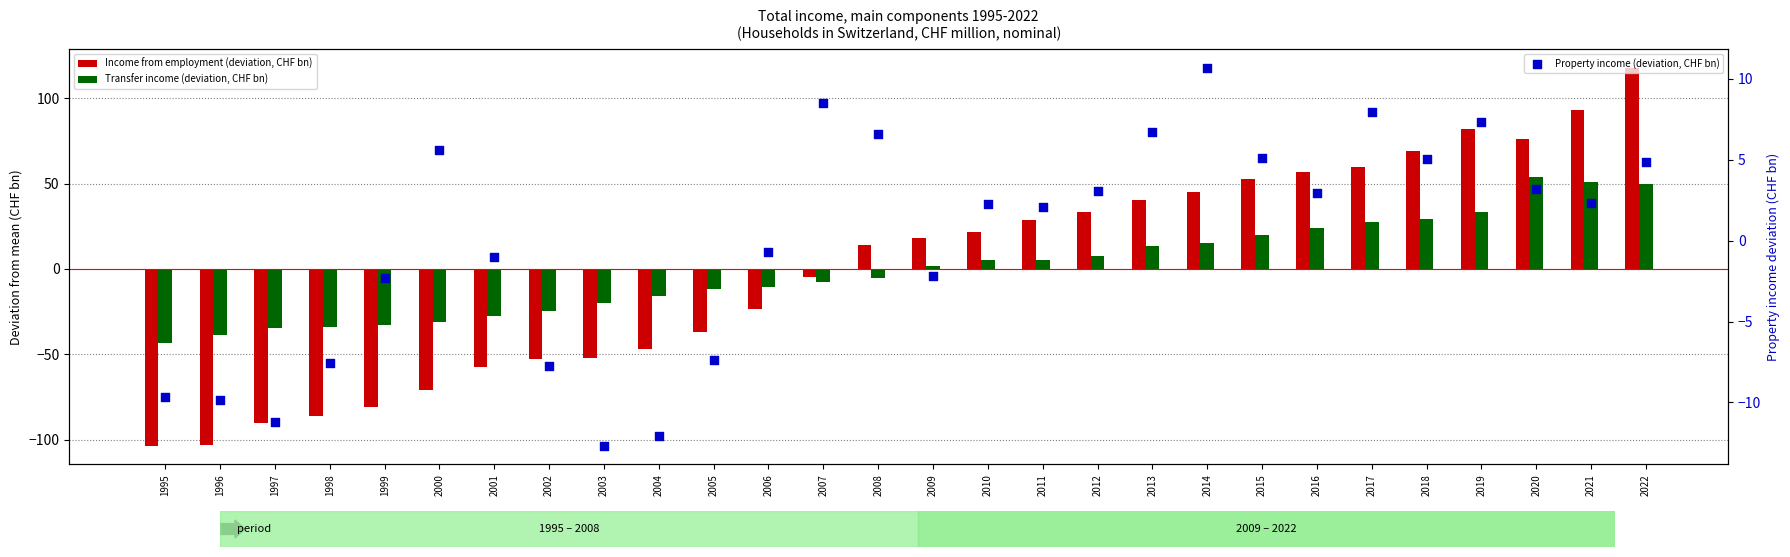

What are all the series names shown in the legend?

Income from employment (deviation, CHF bn), Transfer income (deviation, CHF bn), Property income (deviation, CHF bn)